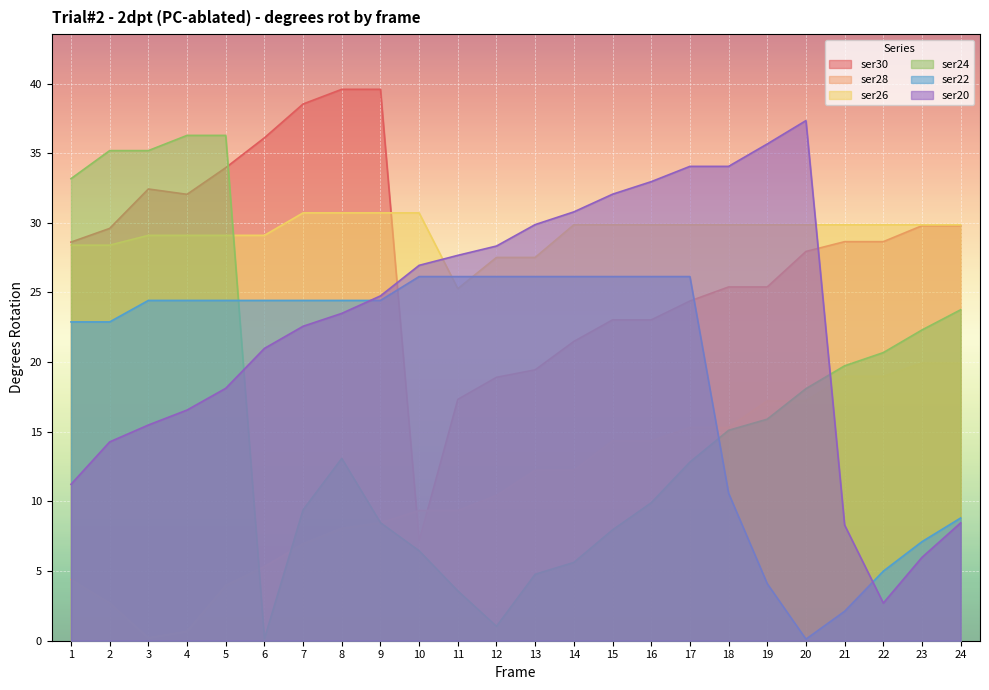

Reading left to right, extract all data points from this chart.

ser30: 1=28.6	2=29.6	3=32.4	4=32.0	5=34.0	6=36.1	7=38.5	8=39.6	9=39.6	10=7.2	11=17.3	12=18.9	13=19.4	14=21.5	15=23.0	16=23.0	17=24.4	18=25.4	19=25.4	20=27.9	21=28.6	22=28.6	23=29.8	24=29.8
ser28: 1=4.4	2=2.7	3=0.2	4=0.7	5=4.0	6=5.3	7=7.0	8=8.1	9=8.5	10=9.3	11=9.3	12=10.4	13=12.2	14=12.2	15=14.3	16=14.3	17=15.3	18=15.3	19=17.2	20=17.2	21=19.0	22=19.0	23=19.9	24=19.9
ser26: 1=28.4	2=28.4	3=29.1	4=29.1	5=29.1	6=29.1	7=30.7	8=30.7	9=30.7	10=30.7	11=25.3	12=27.5	13=27.5	14=29.9	15=29.9	16=29.9	17=29.9	18=29.9	19=29.9	20=29.9	21=29.9	22=29.9	23=29.9	24=29.9
ser24: 1=33.2	2=35.2	3=35.2	4=36.3	5=36.3	6=0.1	7=9.4	8=13.1	9=8.5	10=6.5	11=3.6	12=1.0	13=4.8	14=5.6	15=8.0	16=9.9	17=12.8	18=15.1	19=15.9	20=18.1	21=19.7	22=20.7	23=22.3	24=23.8
ser22: 1=22.9	2=22.9	3=24.4	4=24.4	5=24.4	6=24.4	7=24.4	8=24.4	9=24.4	10=26.1	11=26.1	12=26.1	13=26.1	14=26.1	15=26.1	16=26.1	17=26.1	18=10.6	19=4.1	20=0.1	21=2.1	22=5.0	23=7.1	24=8.8
ser20: 1=11.2	2=14.3	3=15.5	4=16.6	5=18.1	6=21.0	7=22.6	8=23.5	9=24.8	10=26.9	11=27.7	12=28.3	13=29.9	14=30.8	15=32.1	16=33.0	17=34.1	18=34.1	19=35.7	20=37.3	21=8.3	22=2.7	23=6.0	24=8.5